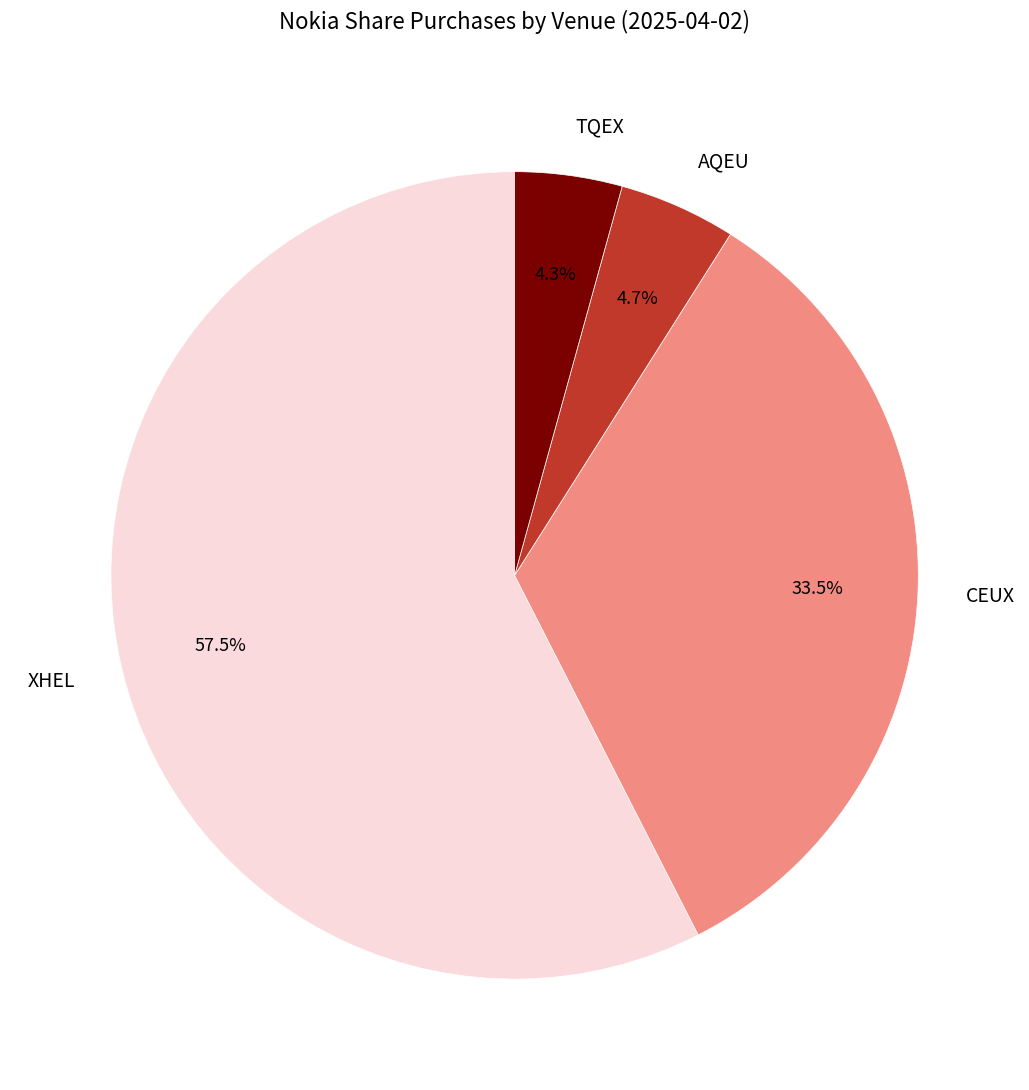

How many slices are in this pie chart?

4